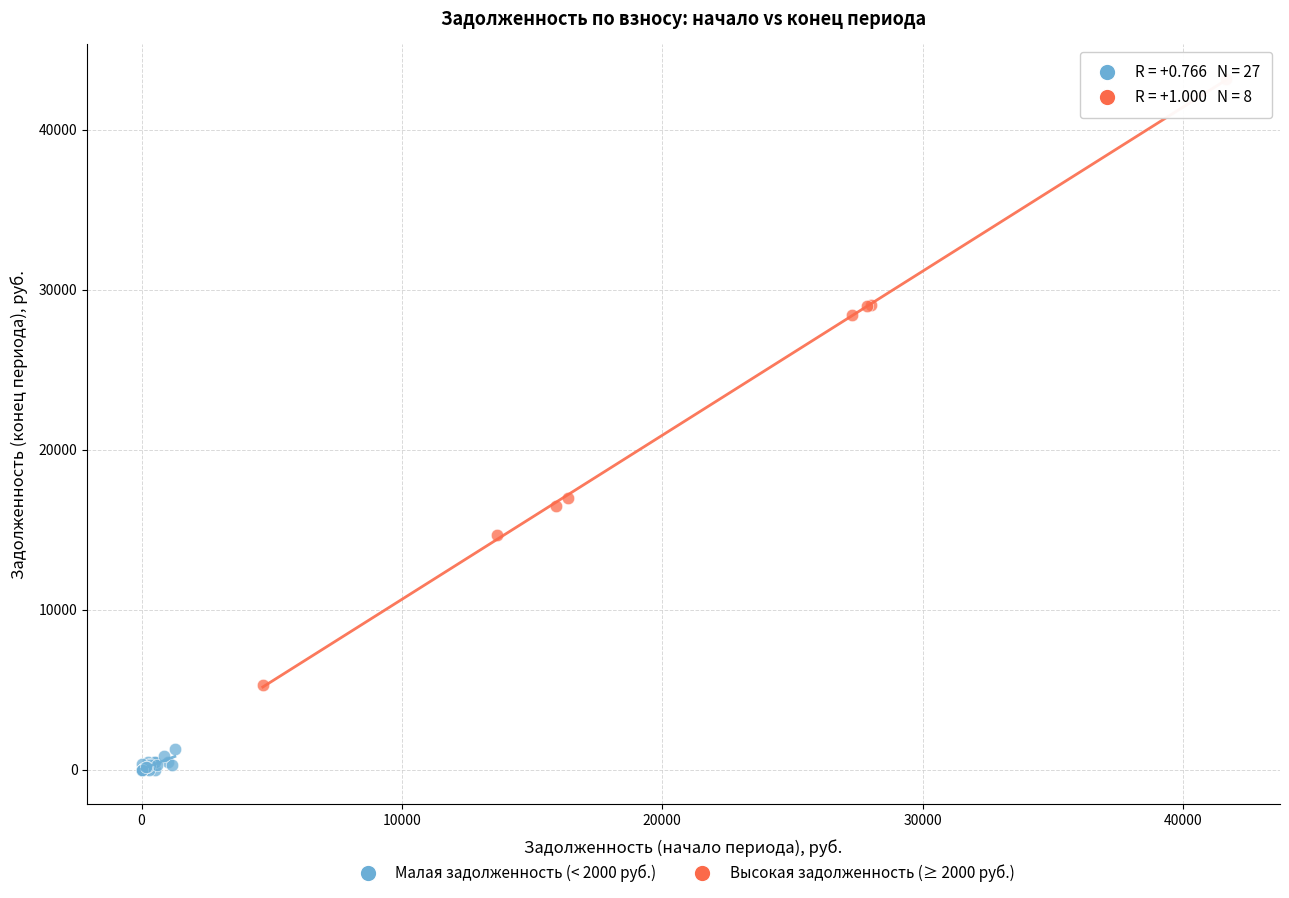

Which series has the widest spread of Y values?

Высокая задолженность (≥ 2000 руб.)